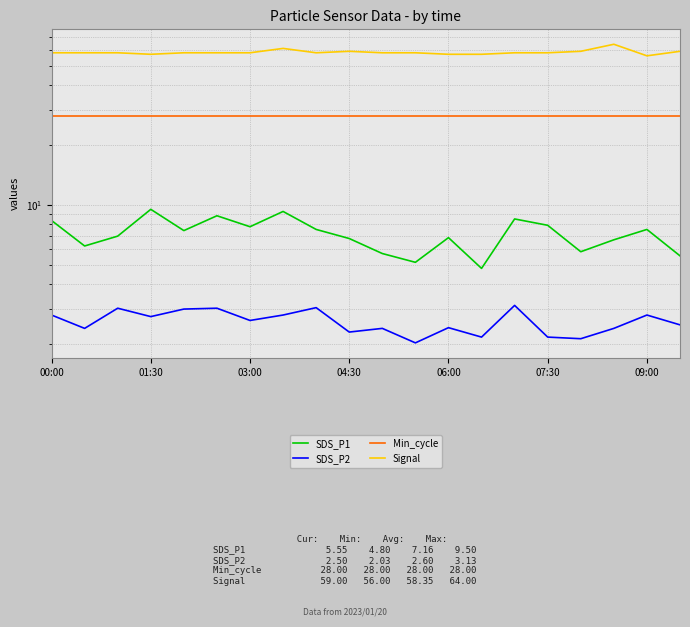

True or false: SDS_P2 and SDS_P1 intersect in this chart.

False